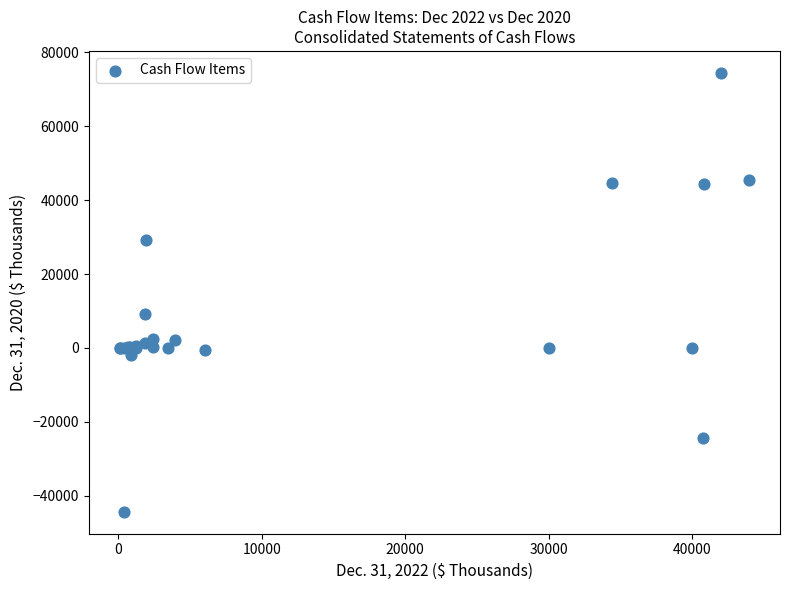

What Y value in the scatter plot is closest to 15049?

9122